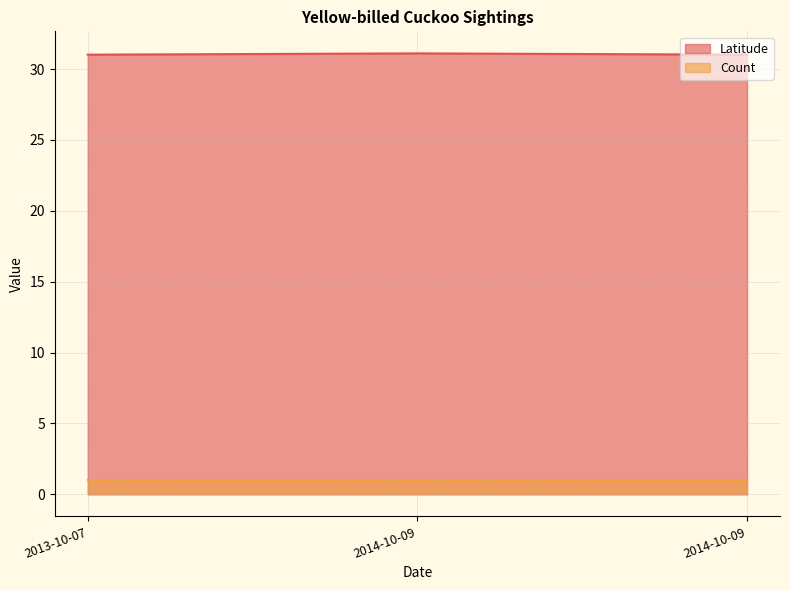

What is the sum of the values at 2013-10-07 and 2014-10-09?

62.1